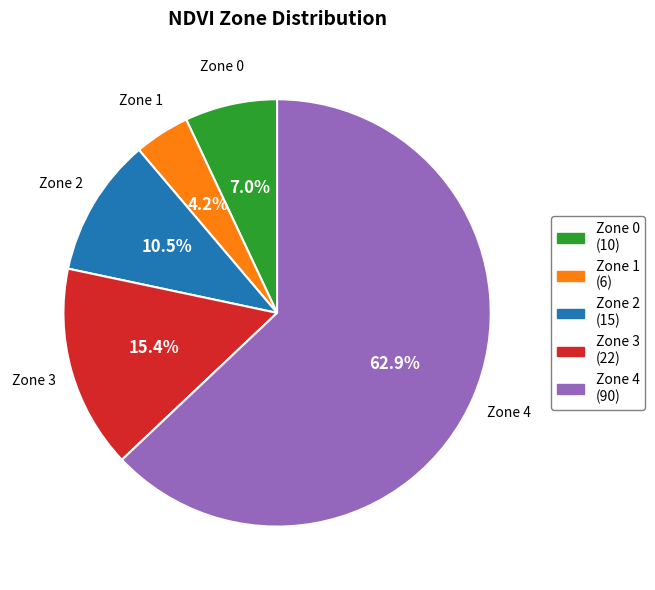

Combined, what portion of the pie is Zone 2 and Zone 3?

25.9%